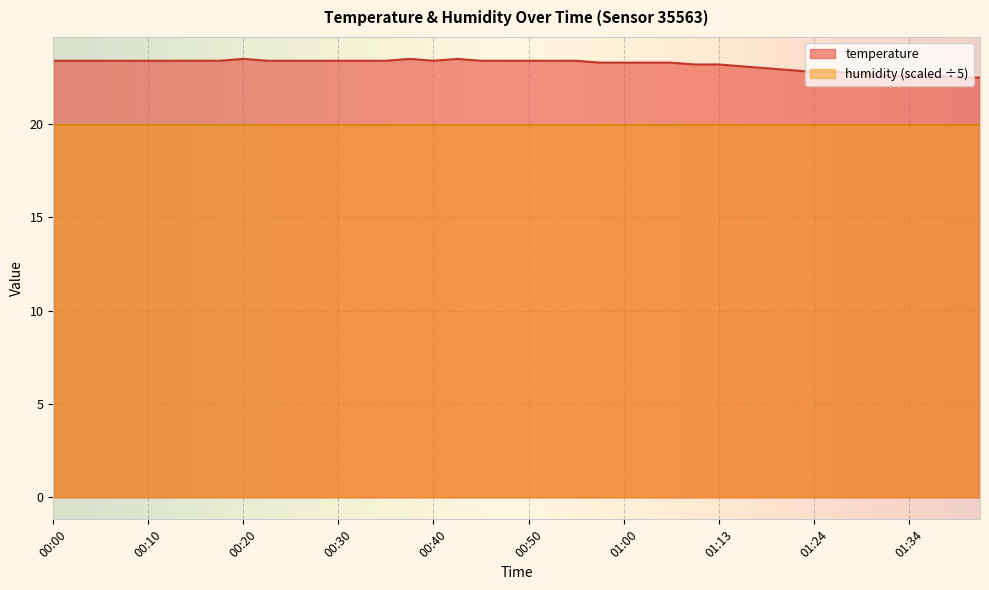

What is the greatest value displayed?

23.5